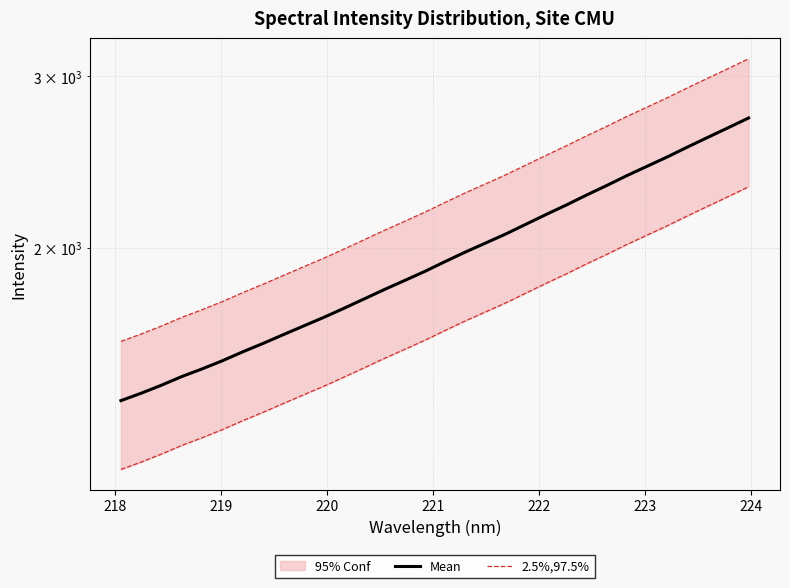

True or false: Mean has more than 2 interior local peaks.

False